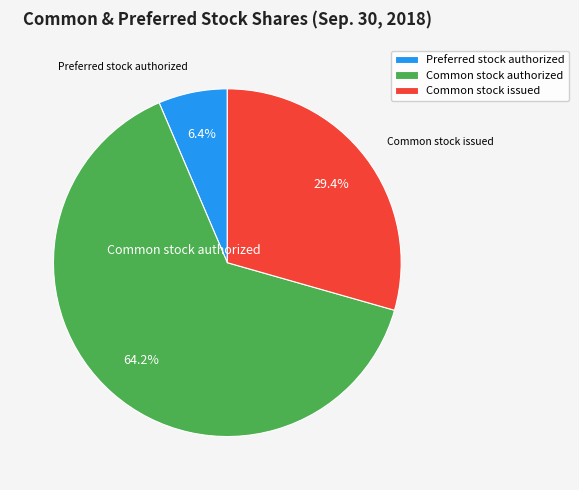

Count the number of slices in the pie.

3